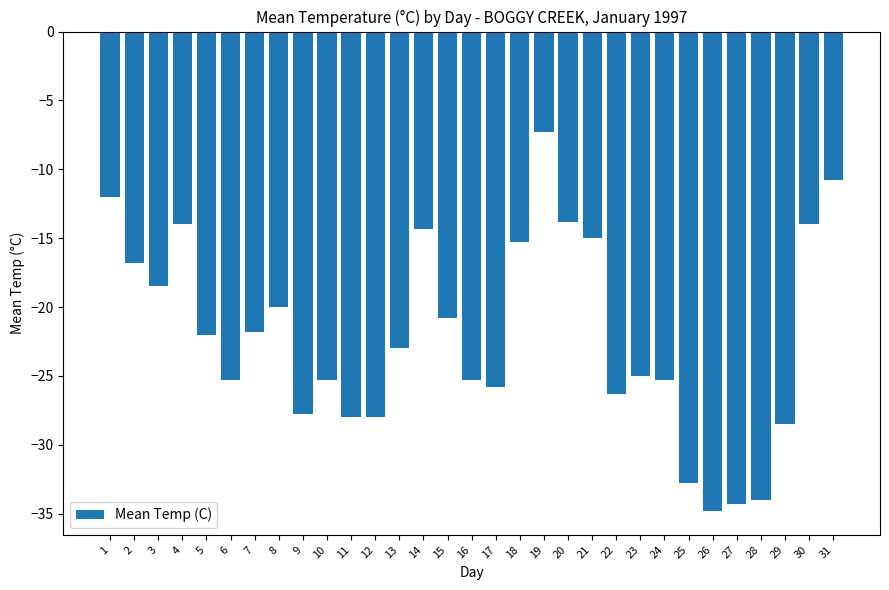

How many bars are there in total?

31